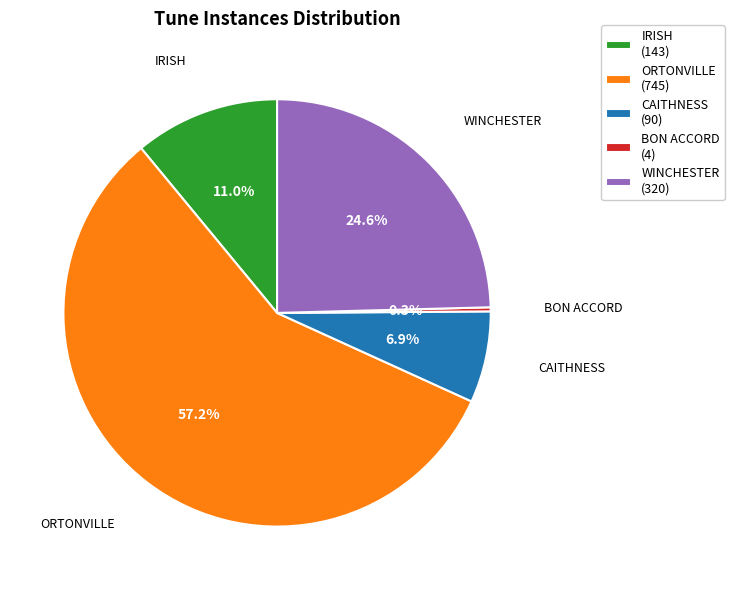

To the nearest percent, what is the average slice percentage?

20%